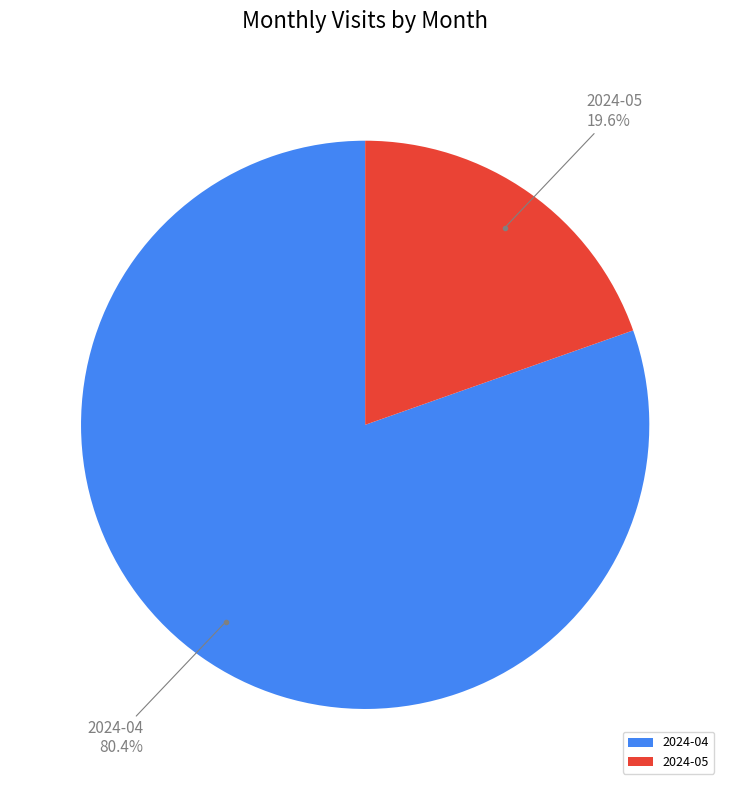

To the nearest percent, what percentage of the pie is 2024-04?

80%